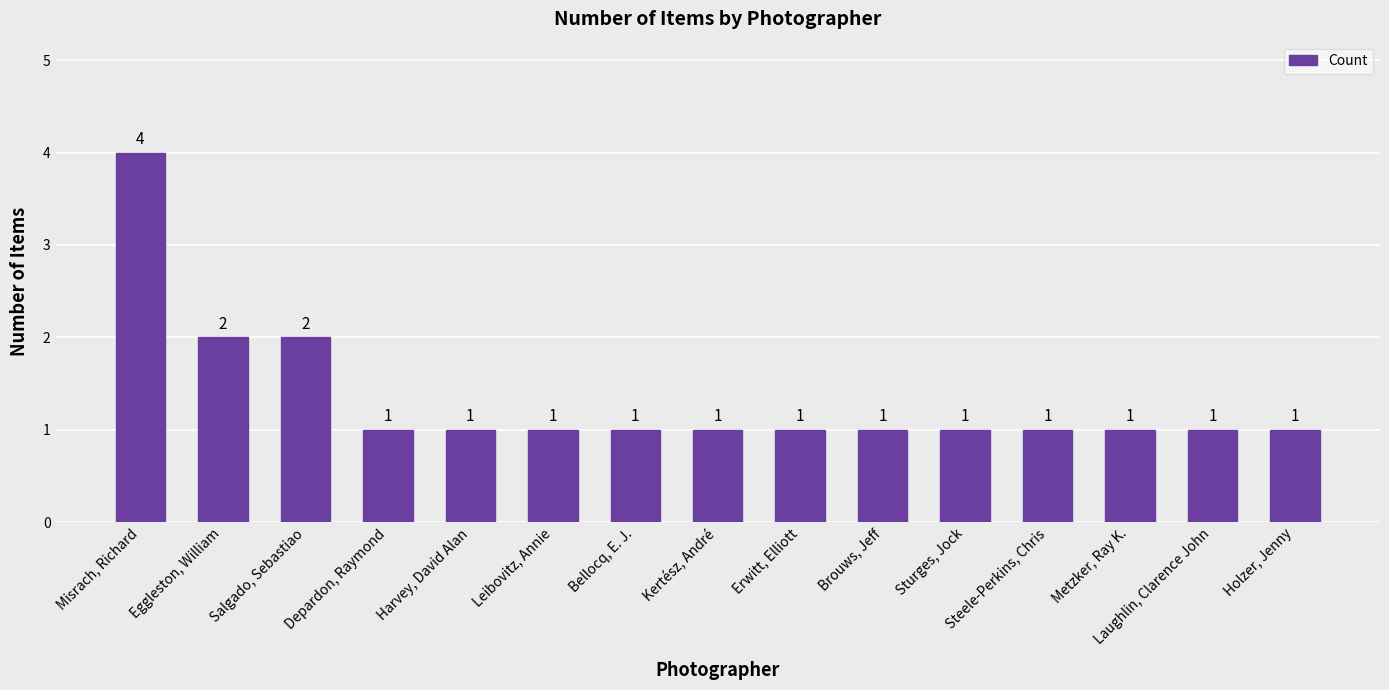

Reading left to right, what are all the values shown in this chart?

4	2	2	1	1	1	1	1	1	1	1	1	1	1	1